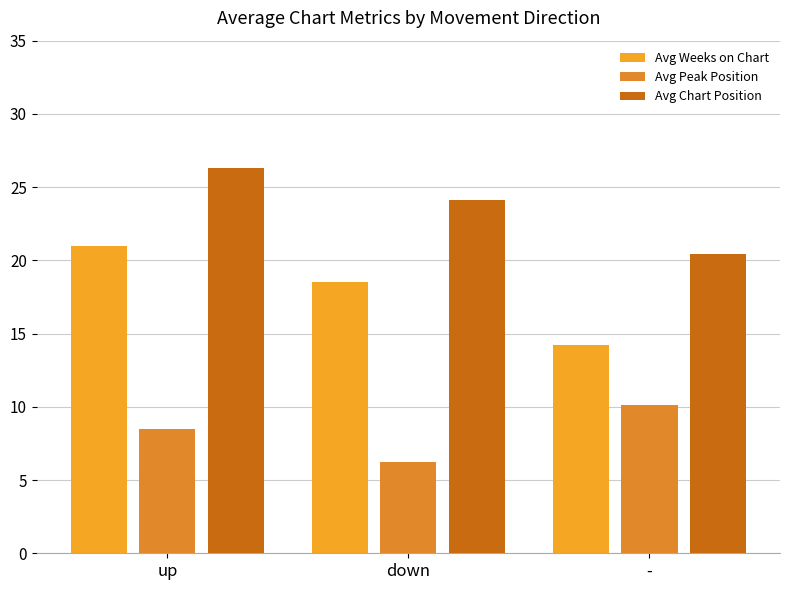

What is the difference between the second highest and minimum values in the Avg Weeks on Chart series?

4.3